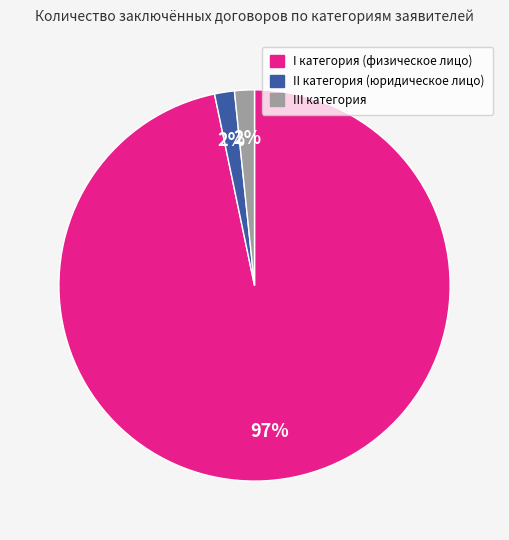

How many segments does this pie chart have?

3